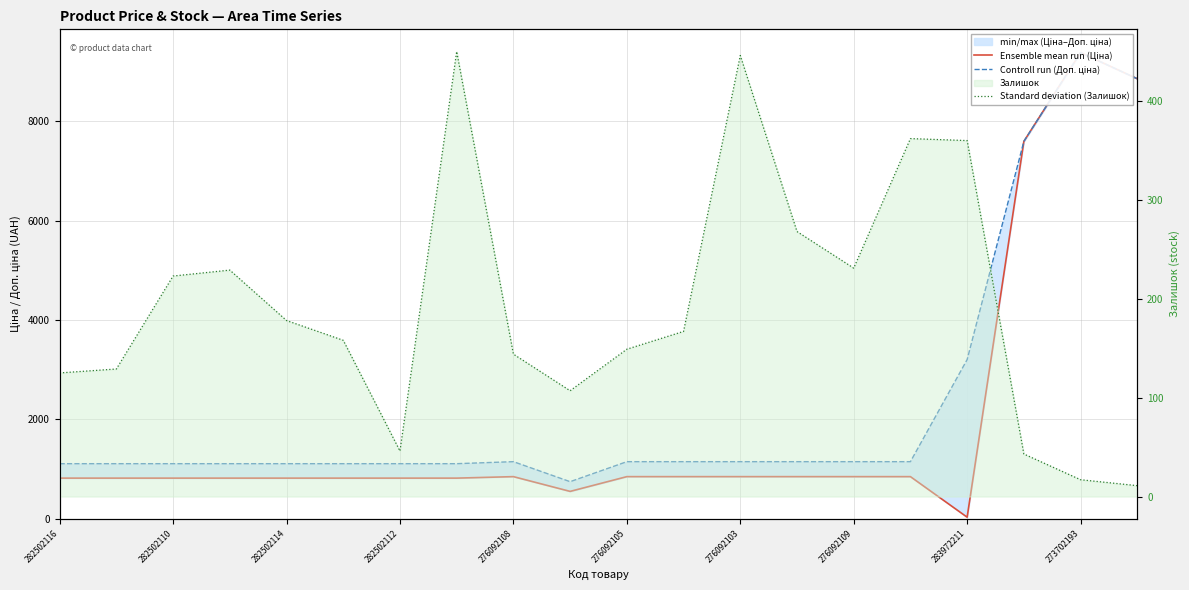

What is the label of the 12th point from the left?

11